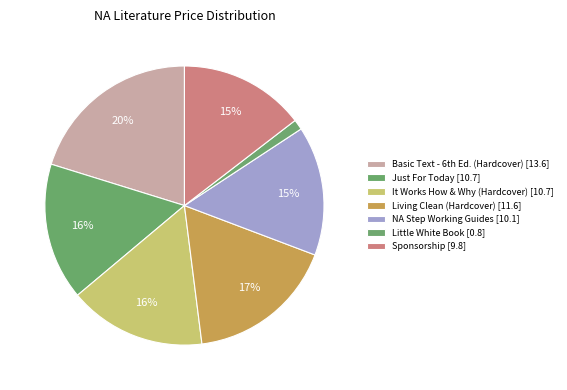

To the nearest percent, what is the difference between the Living Clean (Hardcover) and It Works How & Why (Hardcover) slice percentages?

1%